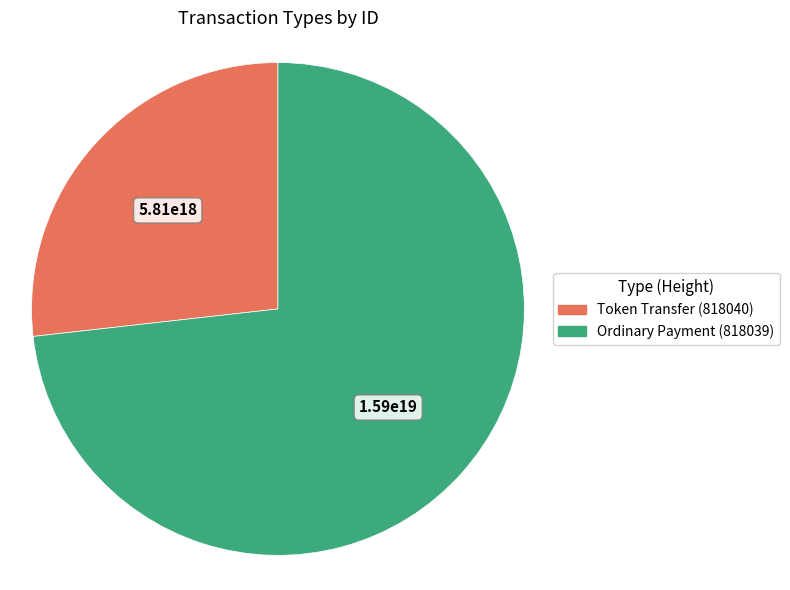

Combined, do Token Transfer (818040) and Ordinary Payment (818039) account for over 50%?

Yes